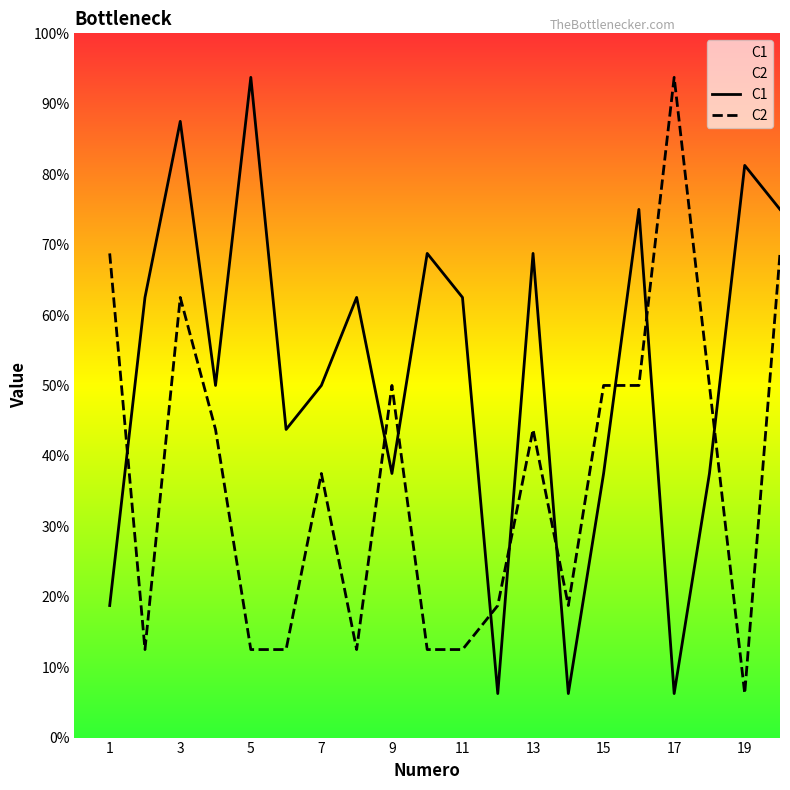

True or false: C2 and C1 cross at least once.

True